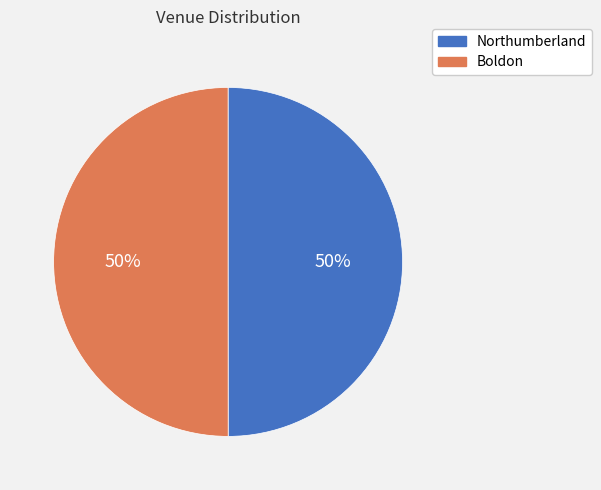

To the nearest percent, what portion does Northumberland represent?

50%